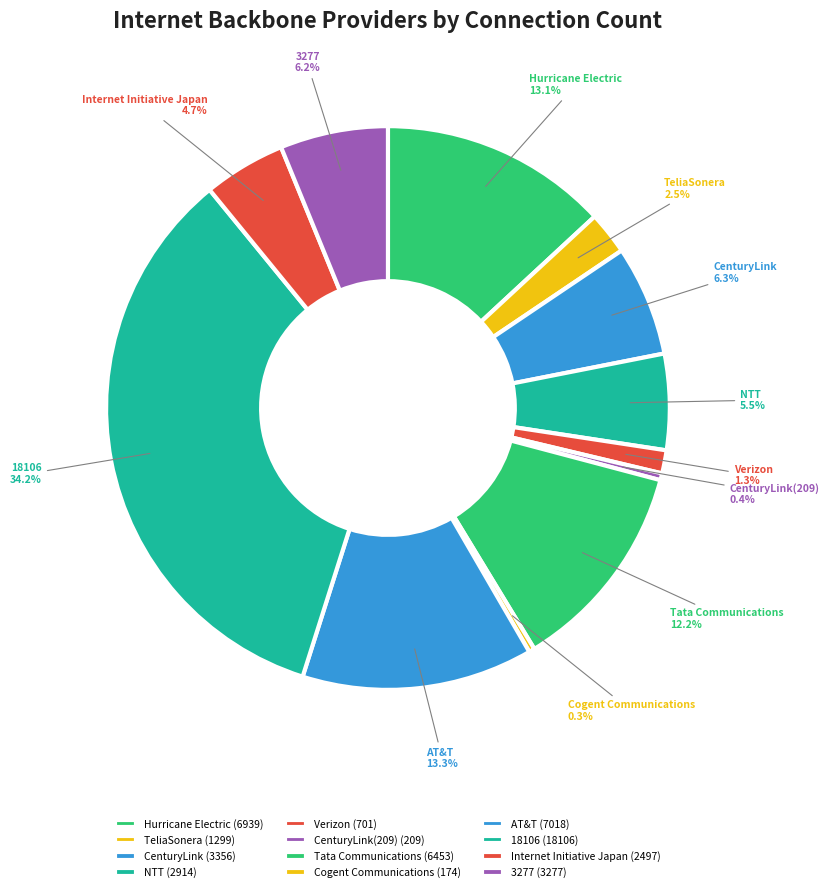

Is it true that Internet Initiative Japan is 11% of the pie?

False